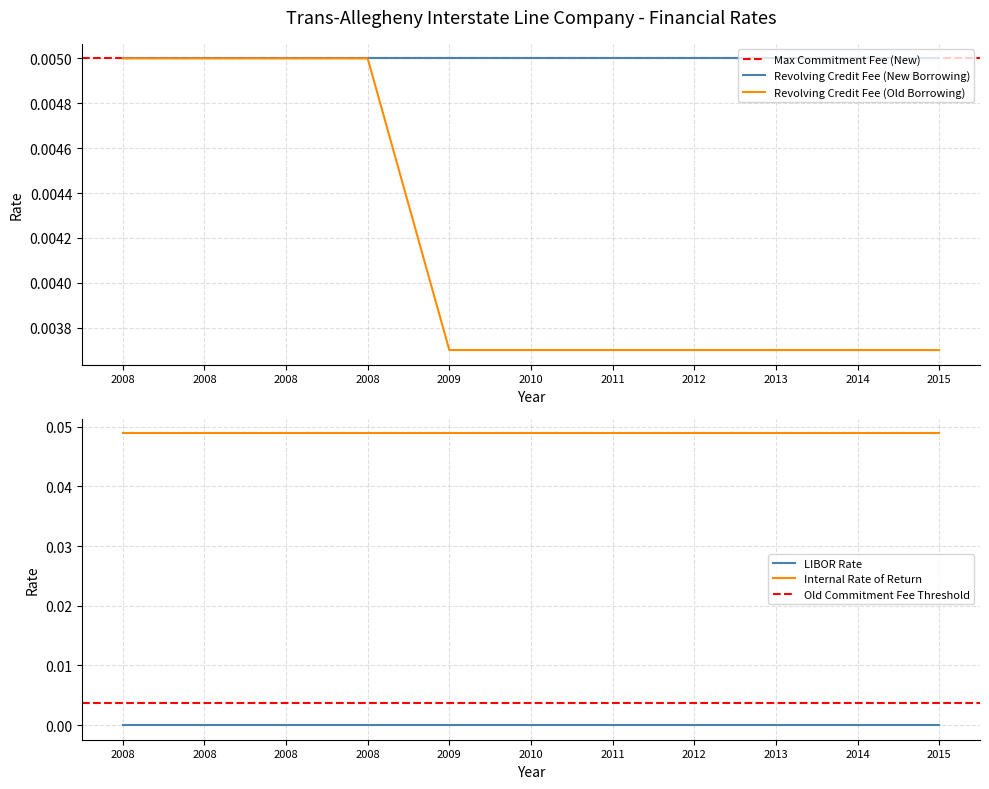

True or false: Revolving Credit Commitment Fee (New) has more than 0 points higher than both neighbors.

False